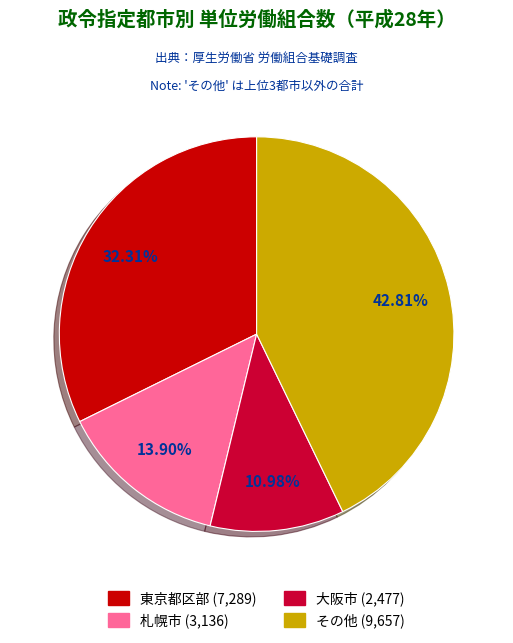

Is there a majority slice in this chart?

No